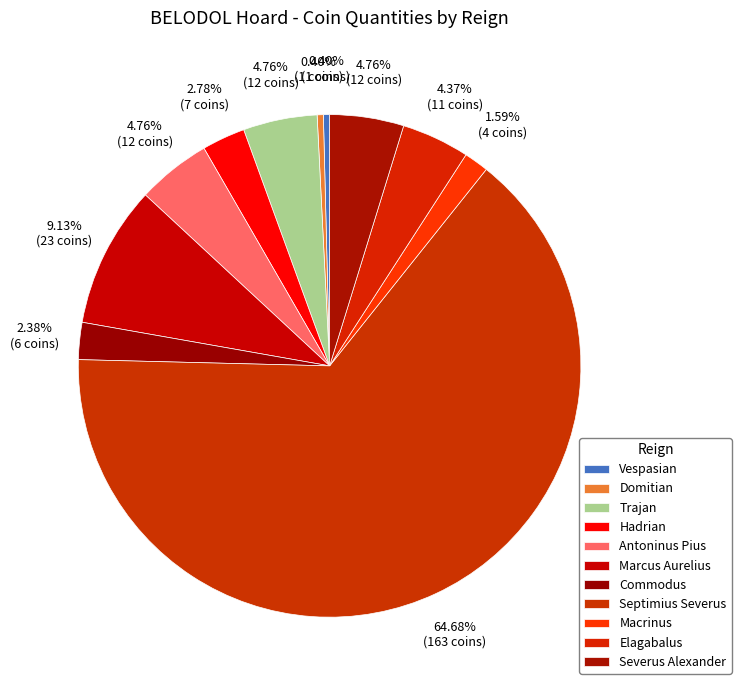

To the nearest percent, what portion does Macrinus represent?

2%